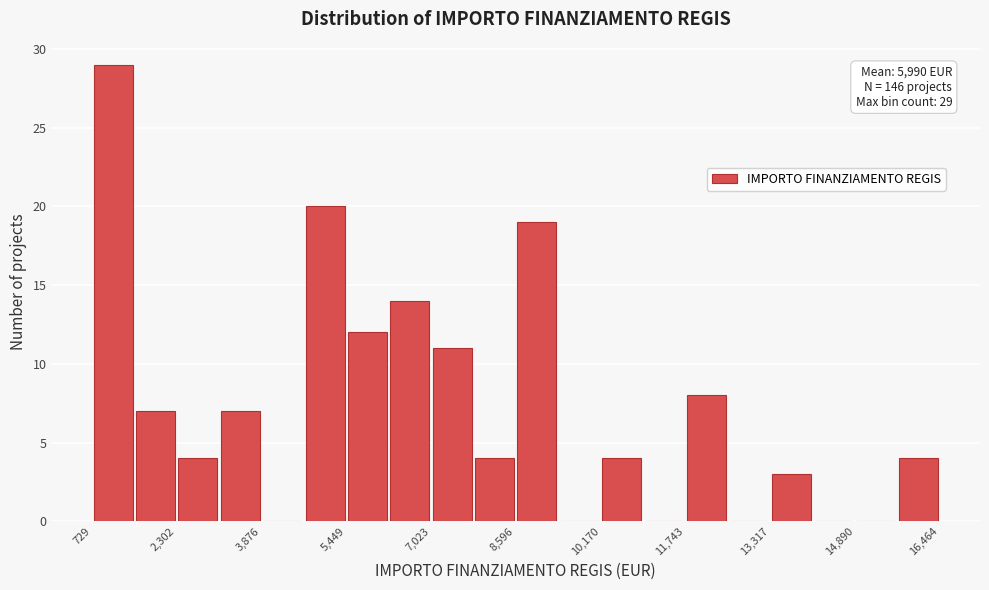

Around what value on the x-axis is the tallest bar? Give the approximate position of its centre, as read against the axis.

1200